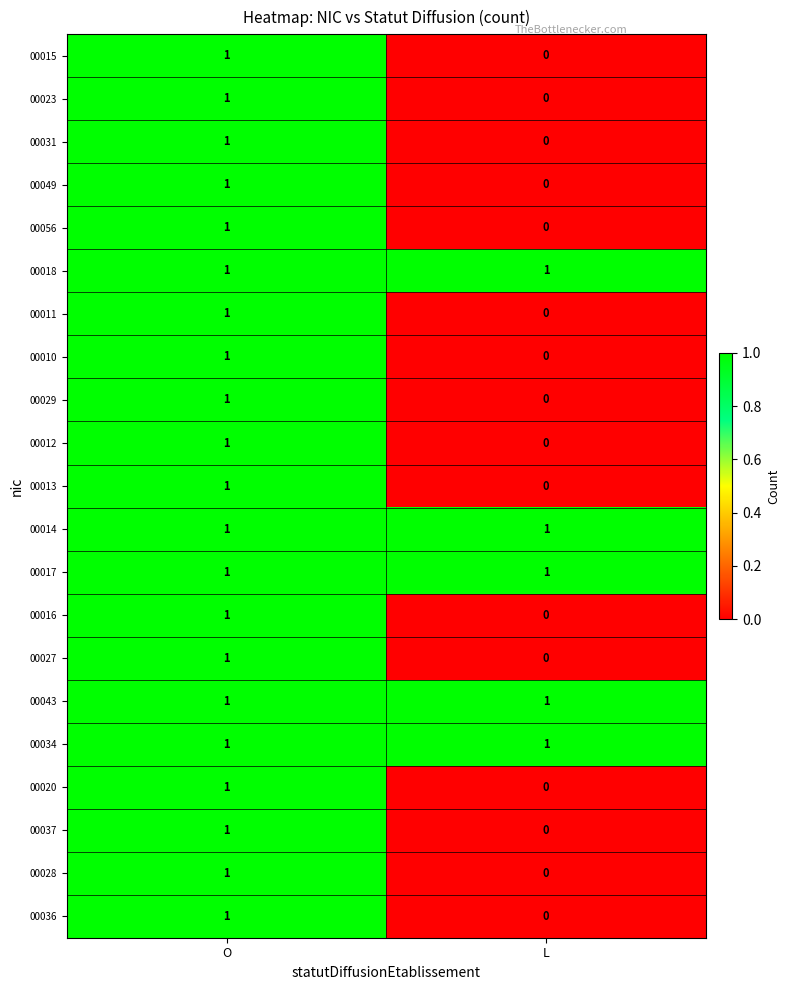

The 00014 series shows 0 at O. True or false?

False